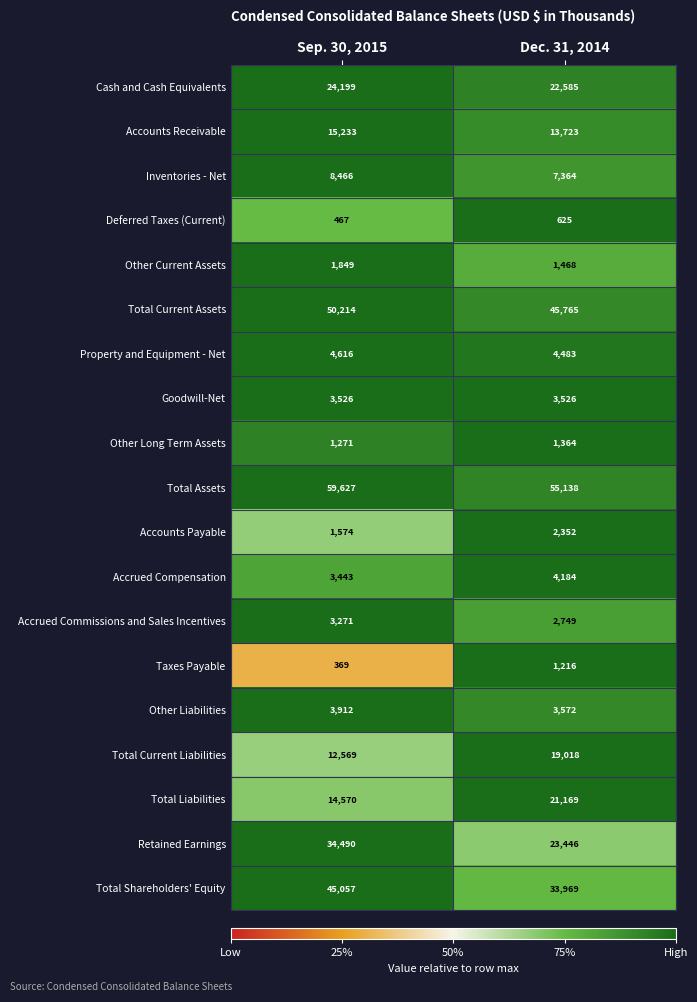

Is the value of Total Current Liabilities at Sep. 30, 2015 greater than the value of Property and Equipment - Net at Dec. 31, 2014?

Yes